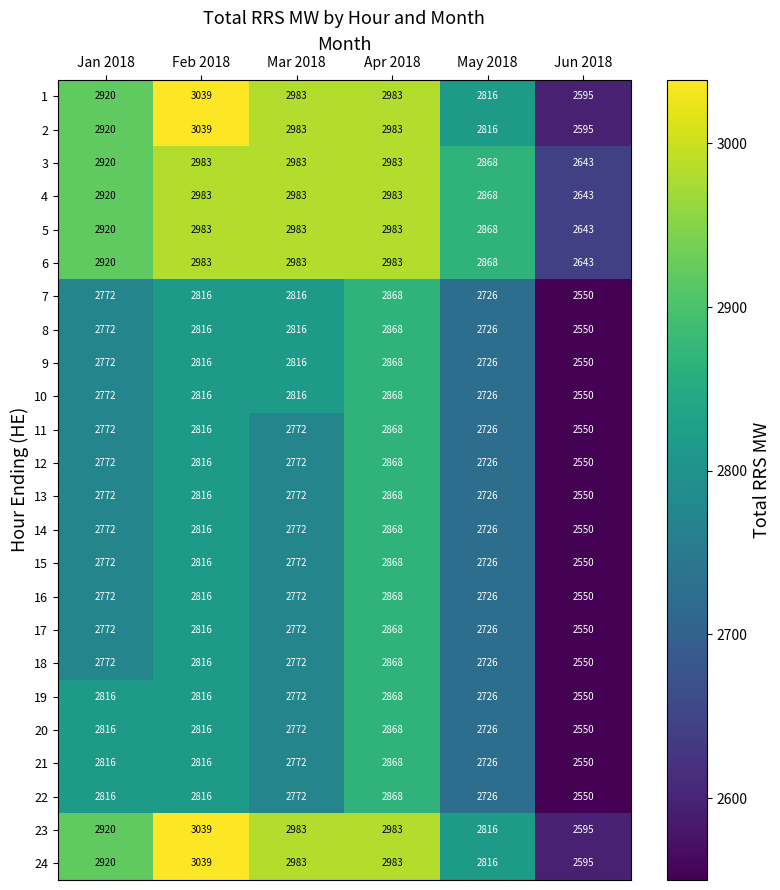

What is the minimum value for 4?

2643